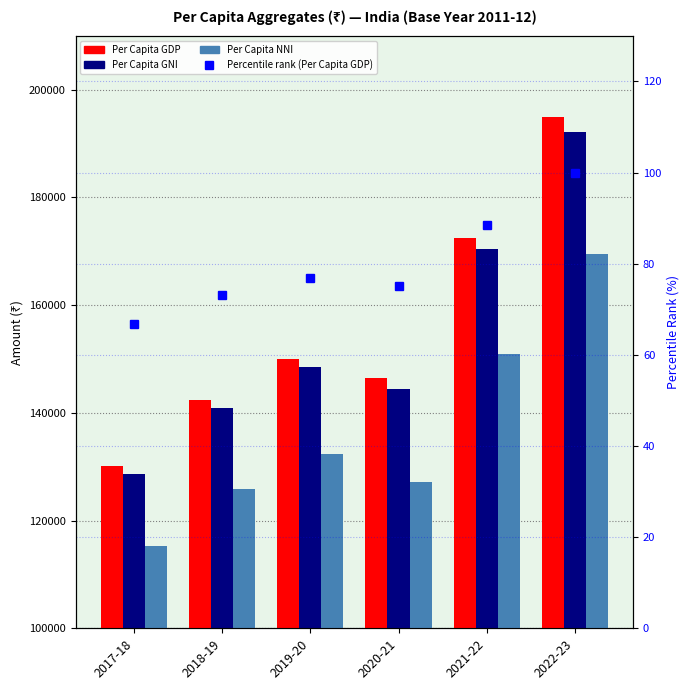

Rank the series at 2021-22 from highest to lowest value.

Per Capita GDP, Per Capita GNI, Per Capita NNI